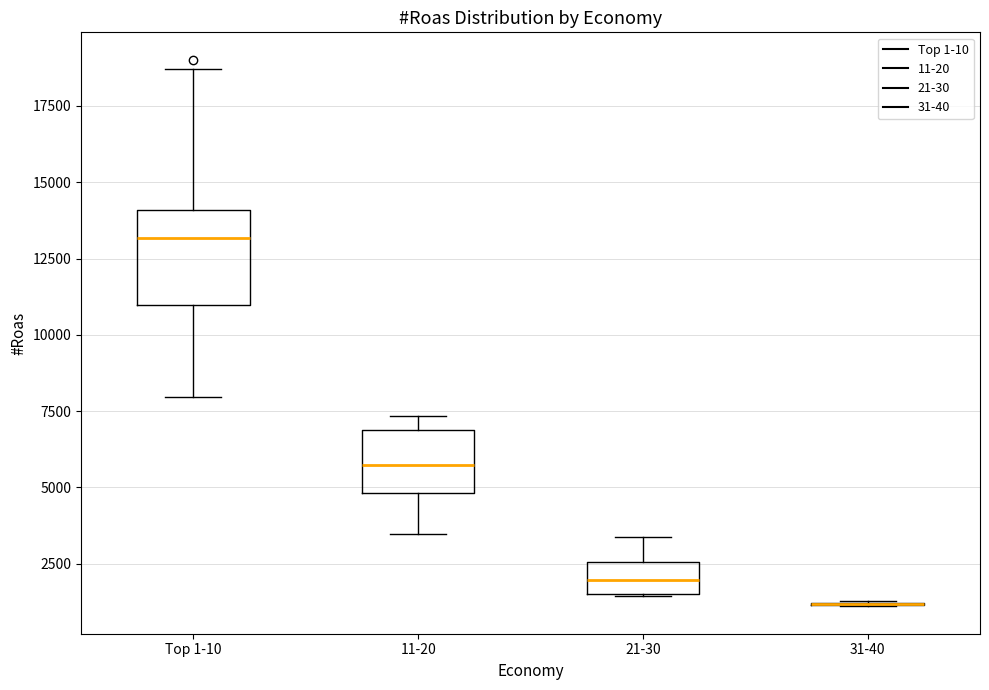

Where does the median line of the box for 21-30 sit on the y-axis? The values are not printed on the chart, so give them approximately, as read against the axis.

2000